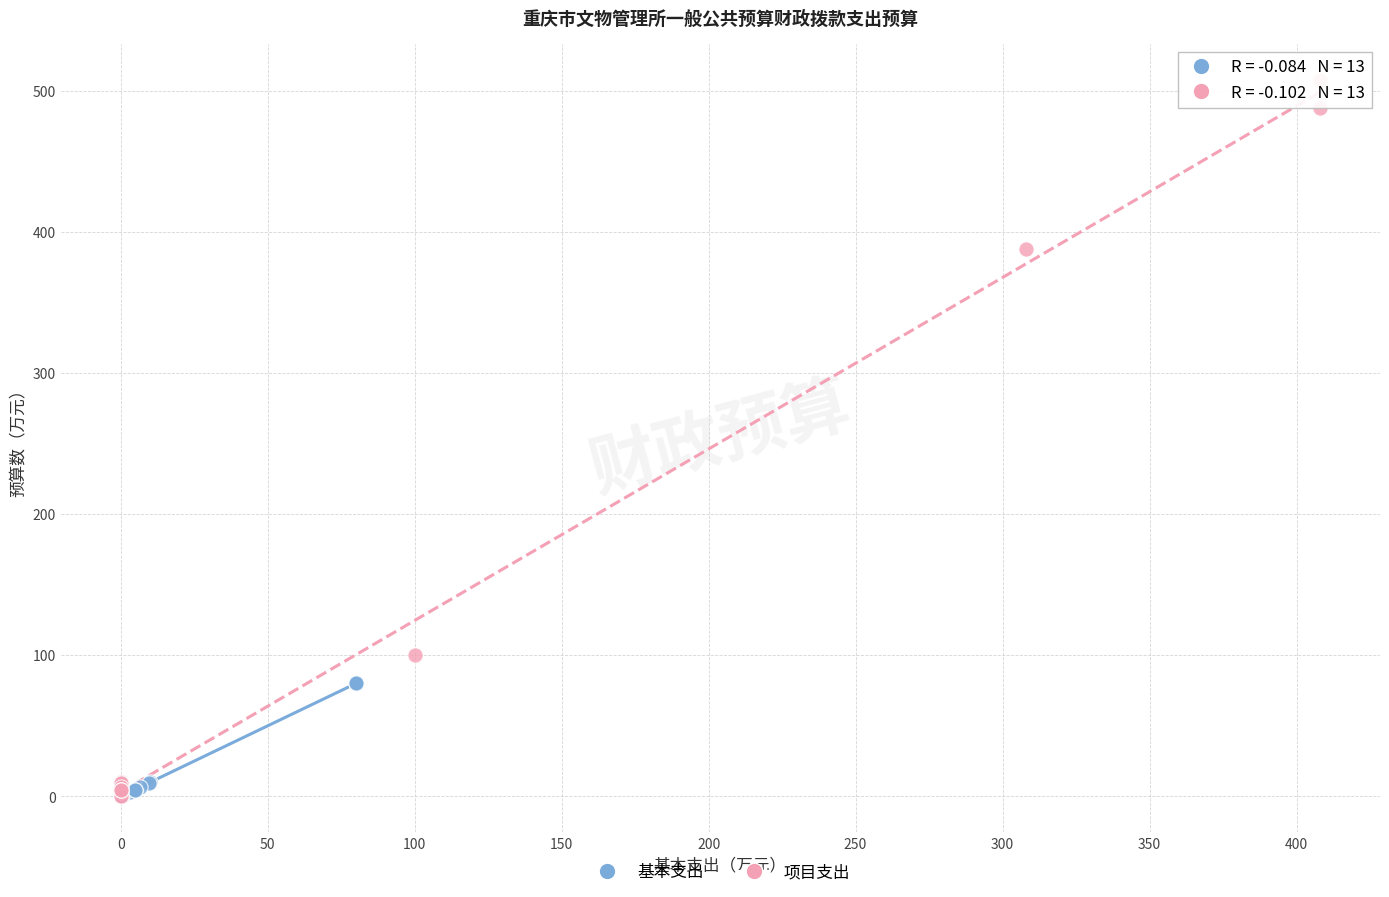

What are all the series names shown in the legend?

基本支出, 项目支出